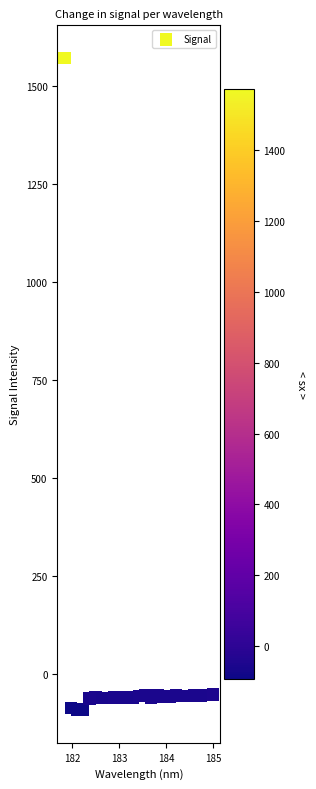

What is the range of Y values (max minus min)?

1665.5